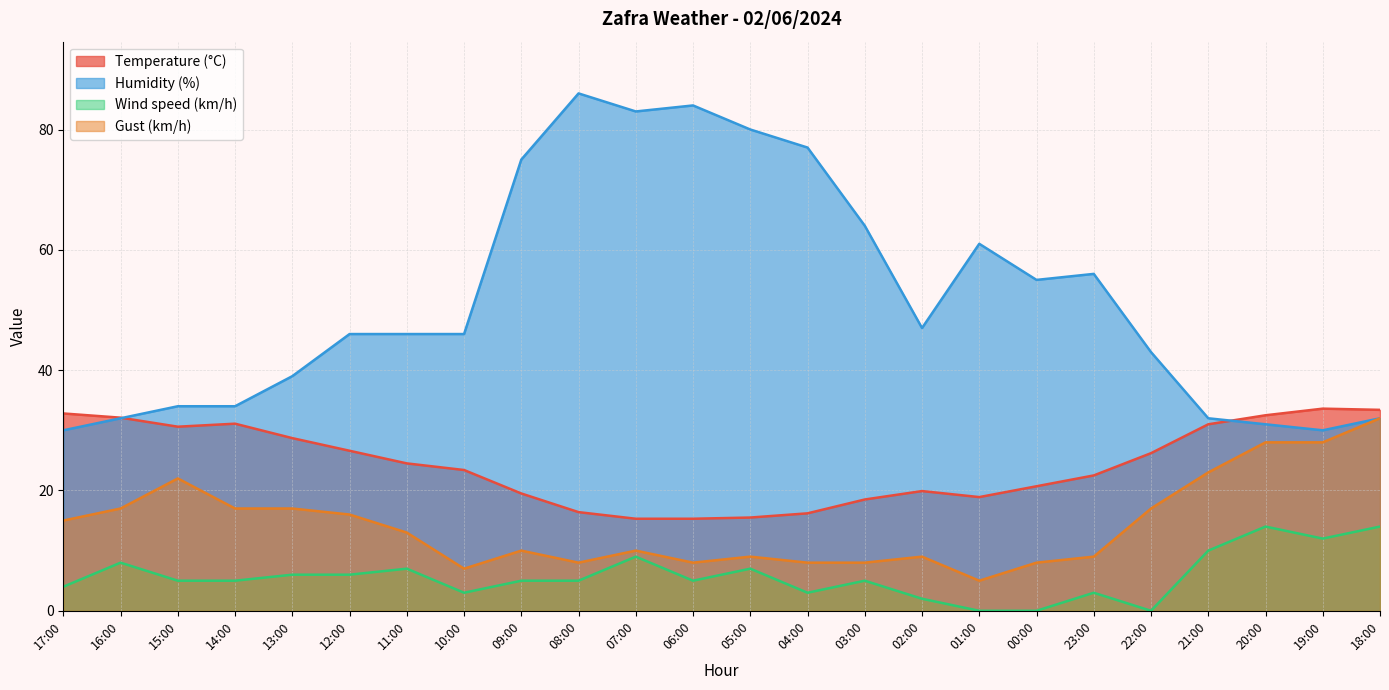

What are all the series names shown in the legend?

Temperature (°C), Humidity (%), Wind speed (km/h), Gust (km/h)